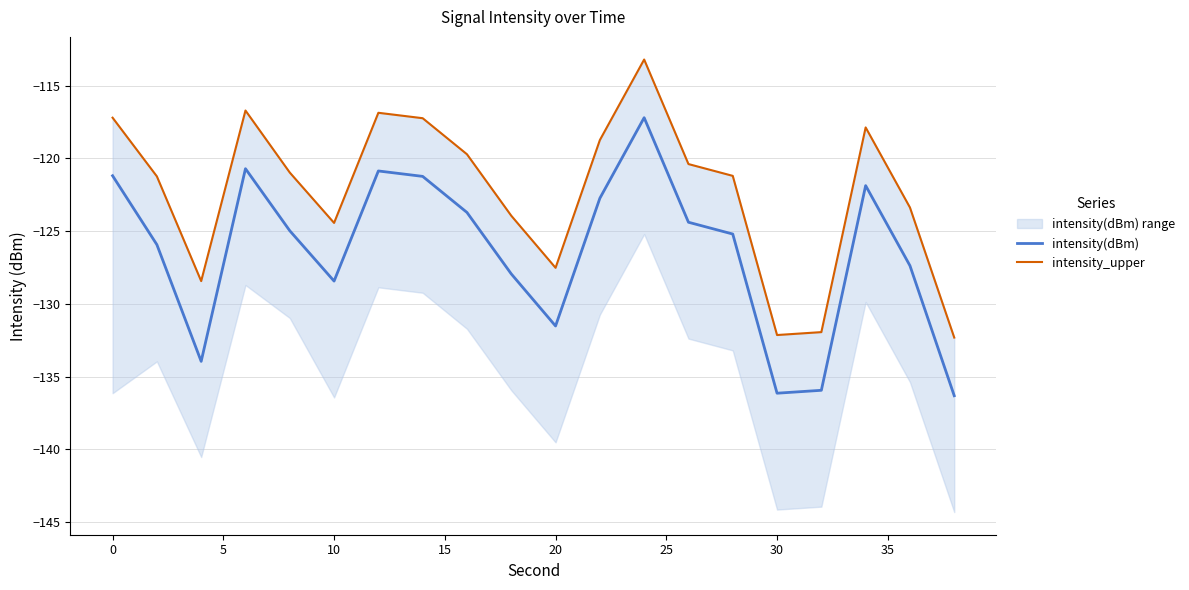

The intensity_upper series shows -184.0 at 10. True or false?

False